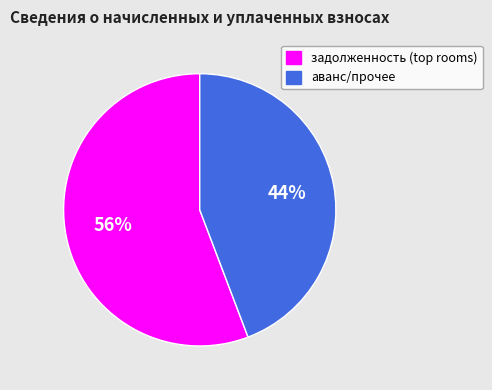

To the nearest percent, what is the difference between the largest and smallest slice percentages?

12%